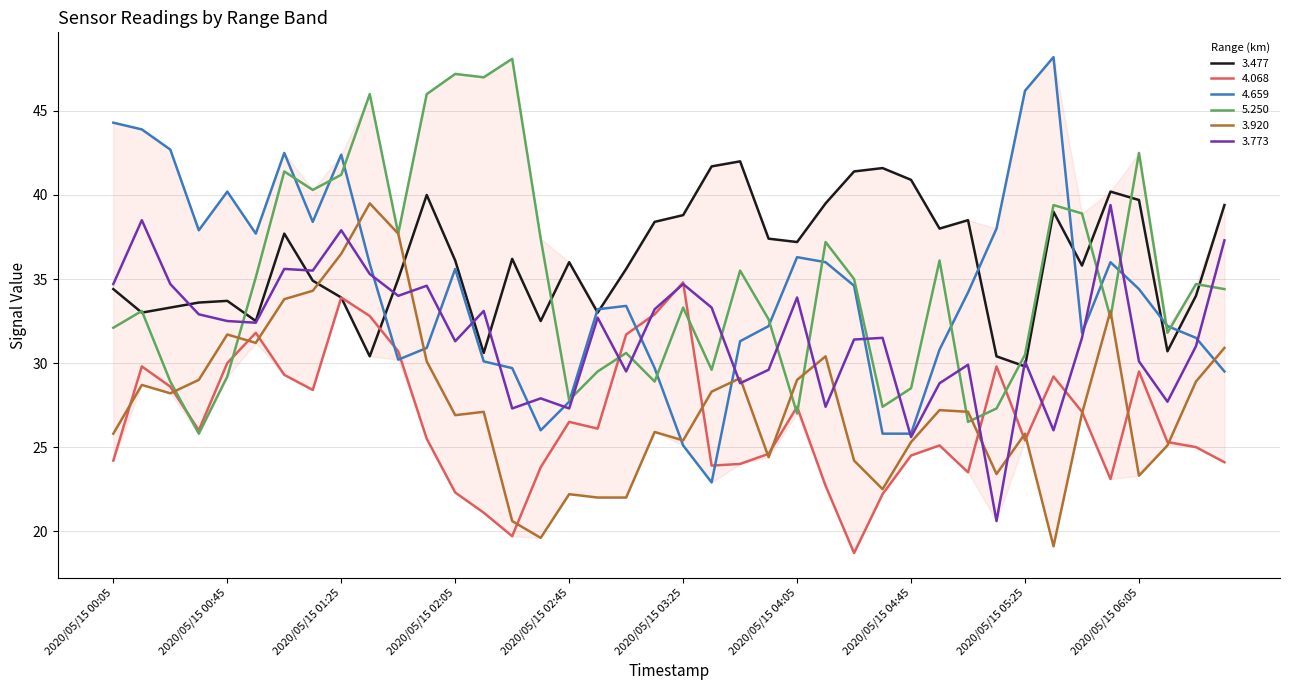

What is the minimum value for 3.773?

20.6